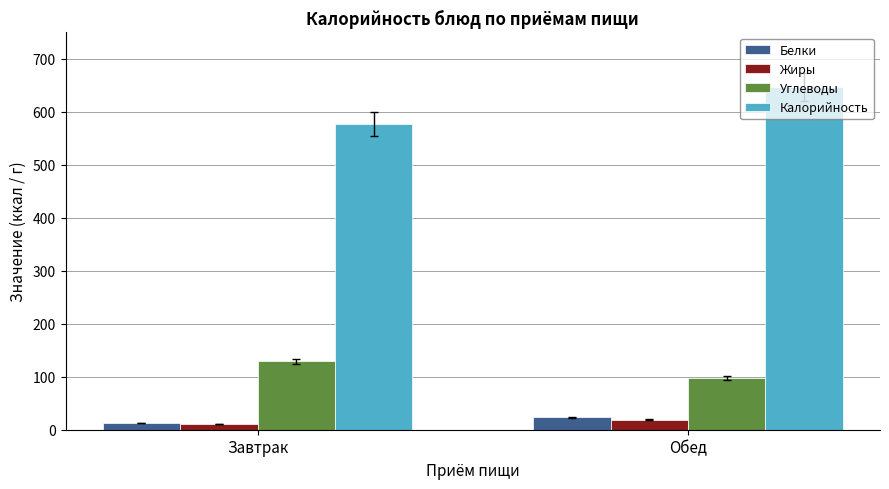

Reading left to right, transcribe all the data shown in this chart.

Белки: Завтрак=13	Обед=24
Жиры: Завтрак=11	Обед=19
Углеводы: Завтрак=129	Обед=98
Калорийность: Завтрак=577	Обед=647